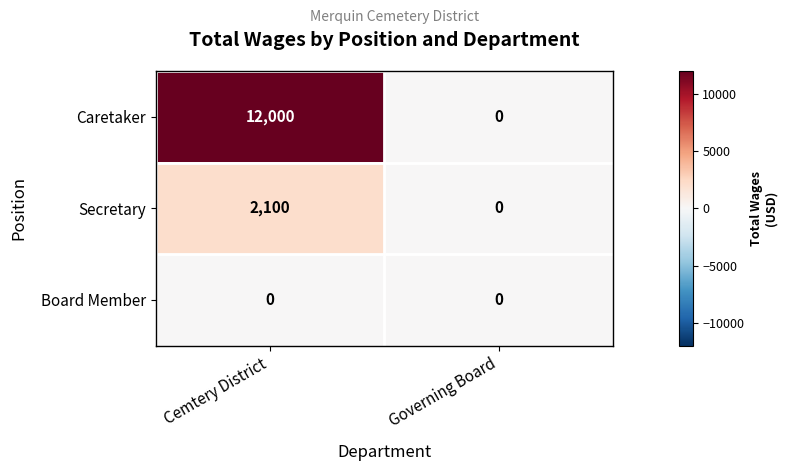

Which series changed the most between Cemtery District and Governing Board?

Caretaker